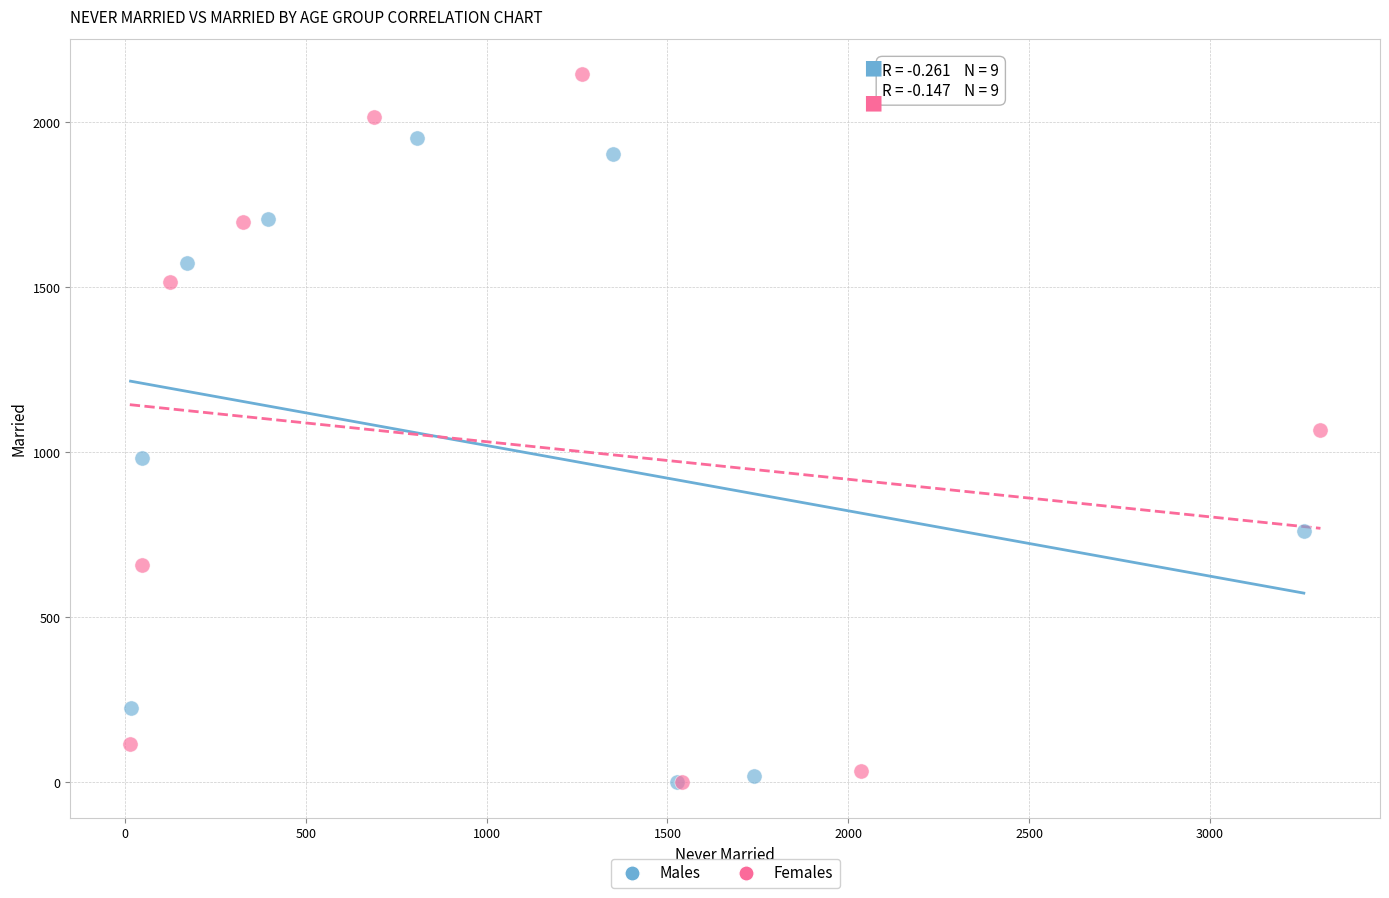

Which series contains the highest Y value?

Females